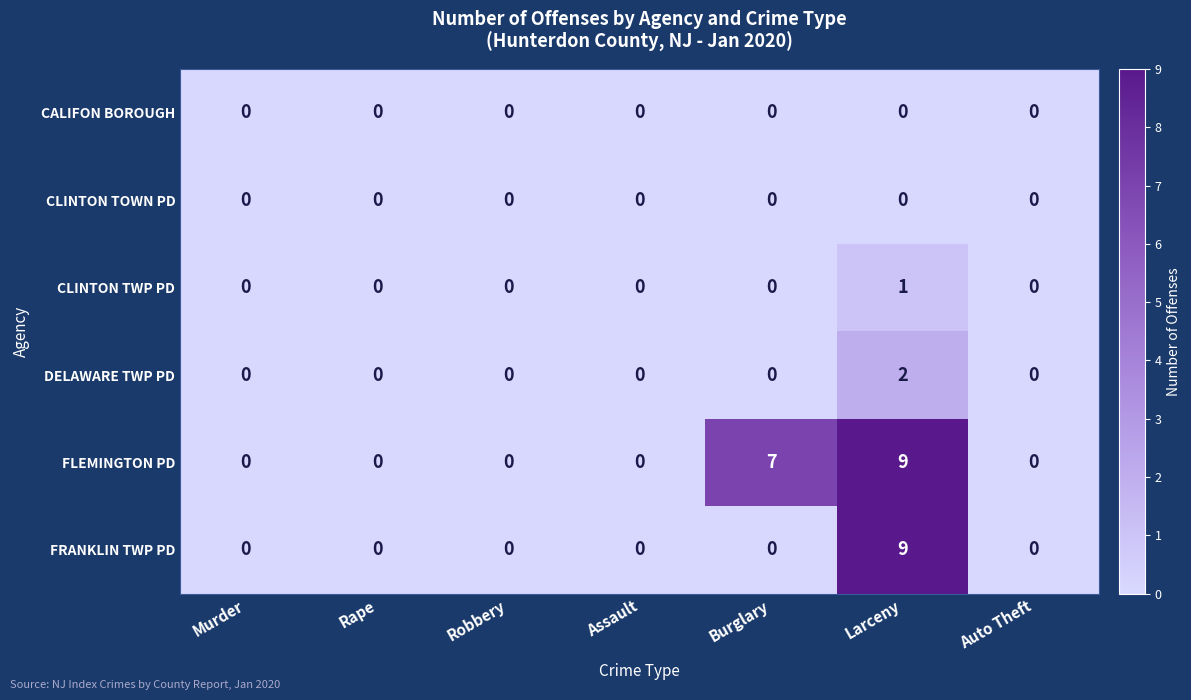

True or false: CLINTON TOWN PD has a value of 0 at Auto Theft.

True